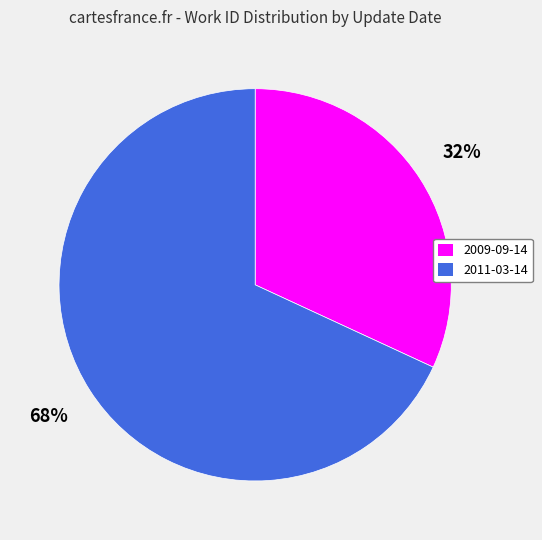

To the nearest percent, what is the average slice percentage?

50%